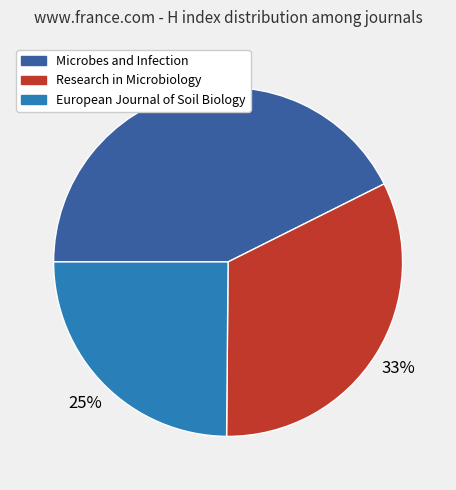

To the nearest percent, what is the difference between the European Journal of Soil Biology and Research in Microbiology slice percentages?

8%